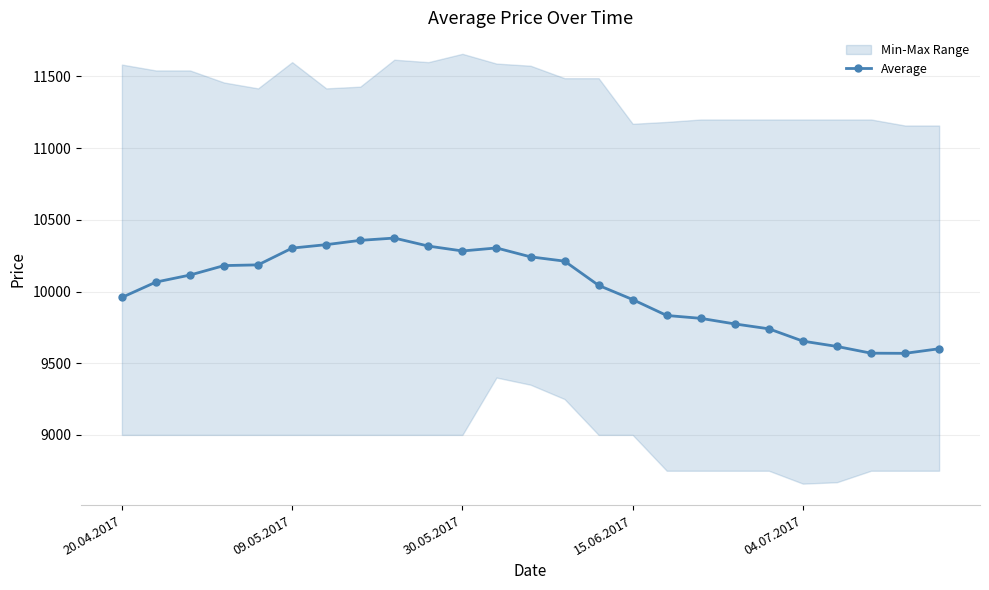

What is the minimum value for Average?

9569